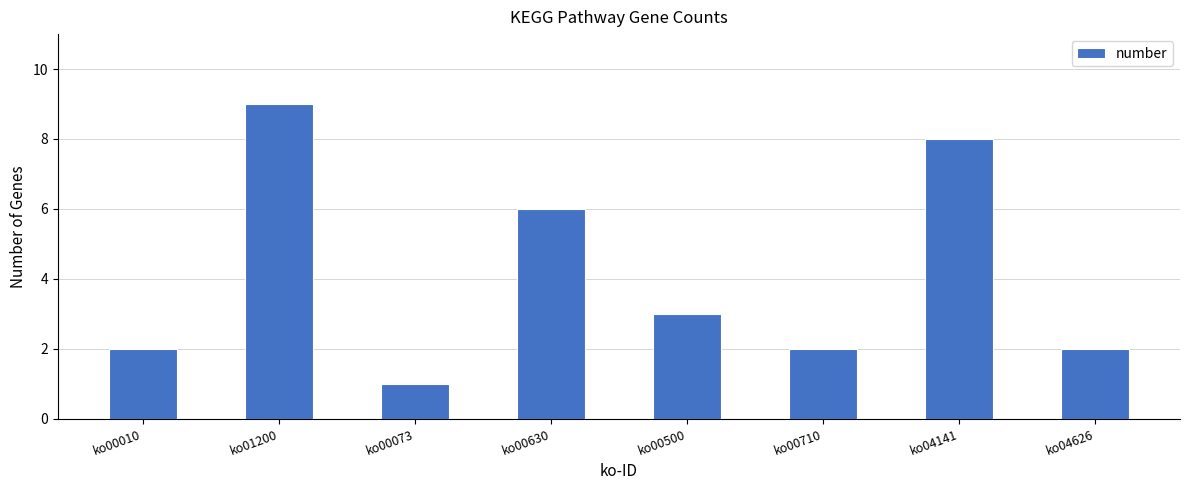

What position from the right is ko00010?

8